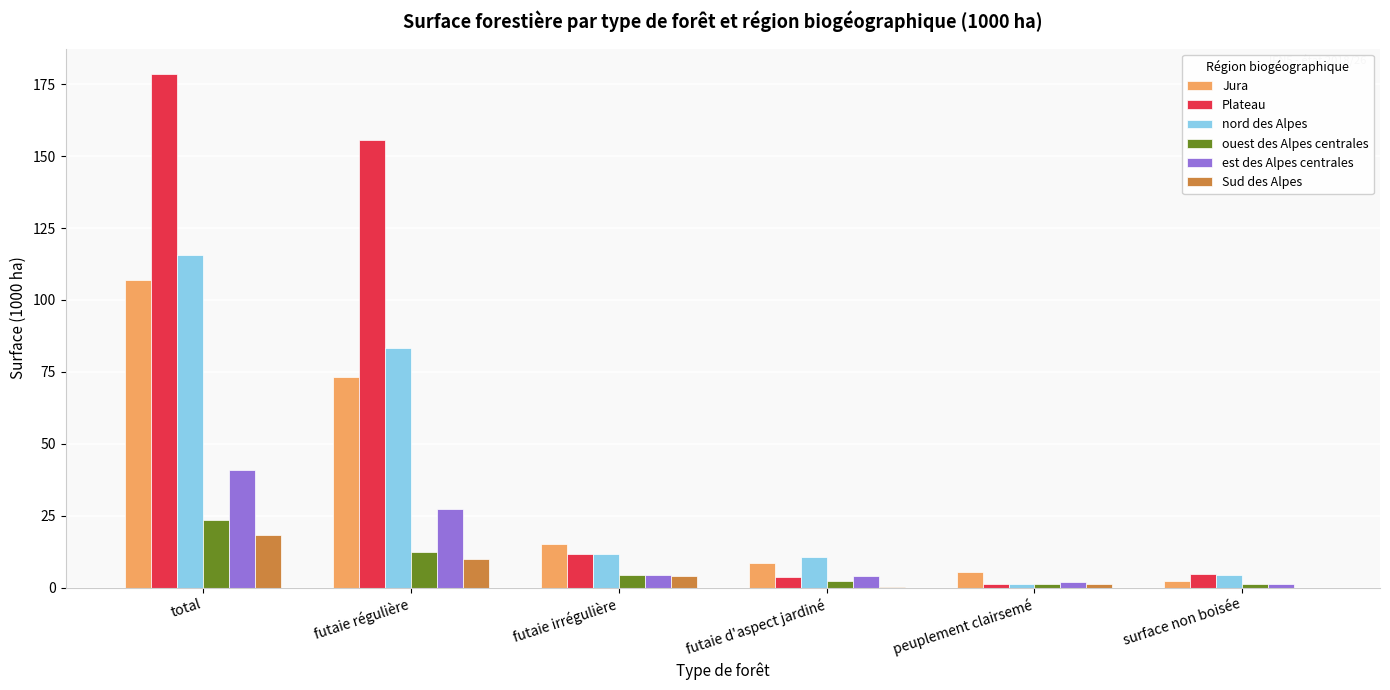

At which category does the chart reach its peak across all series?

total